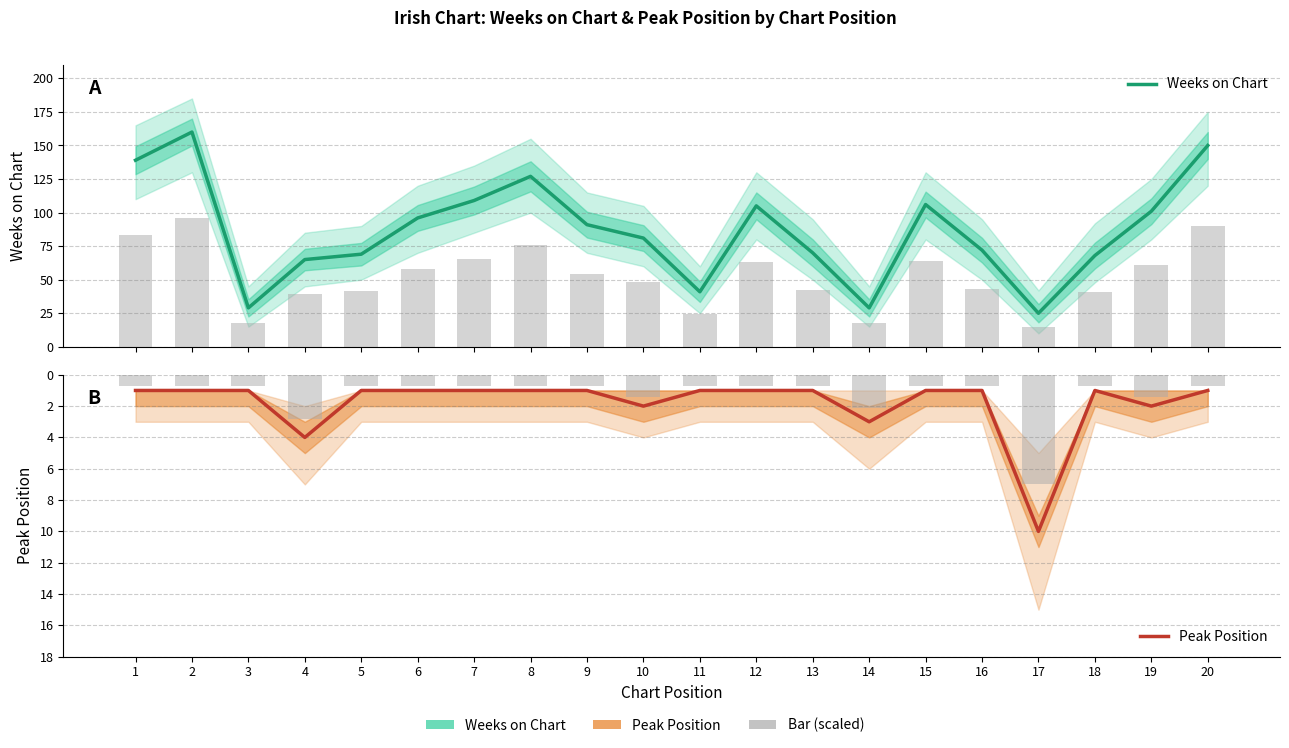

Reading left to right, what are all the values shown in this chart?

Weeks on Chart: 139	160	29	65	69	96	109	127	91	81	41	105	70	29	106	72	25	68	101	150
Peak Position: 1	1	1	4	1	1	1	1	1	2	1	1	1	3	1	1	10	1	2	1